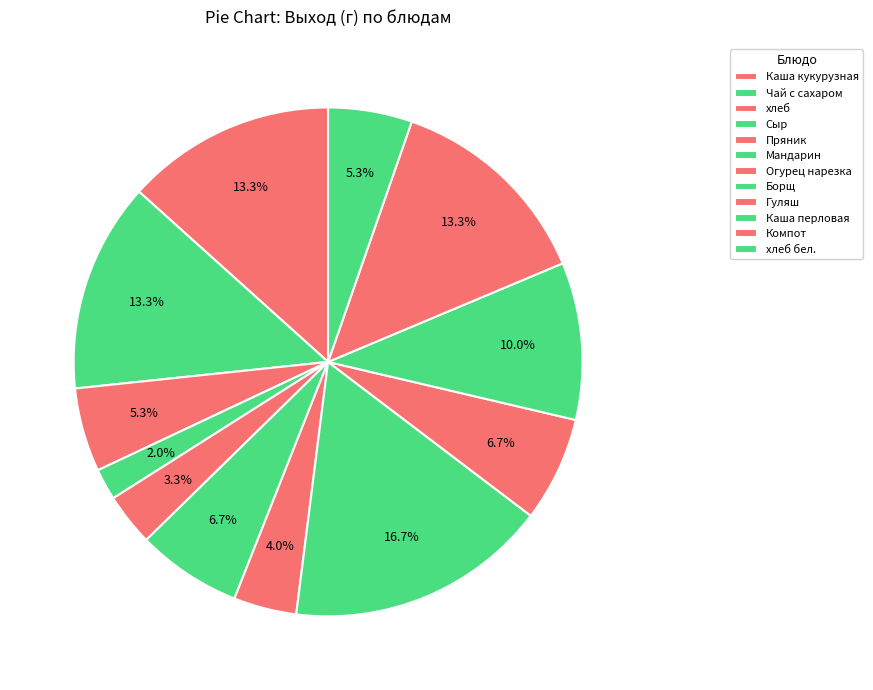

To the nearest percent, what portion does Борщ represent?

17%